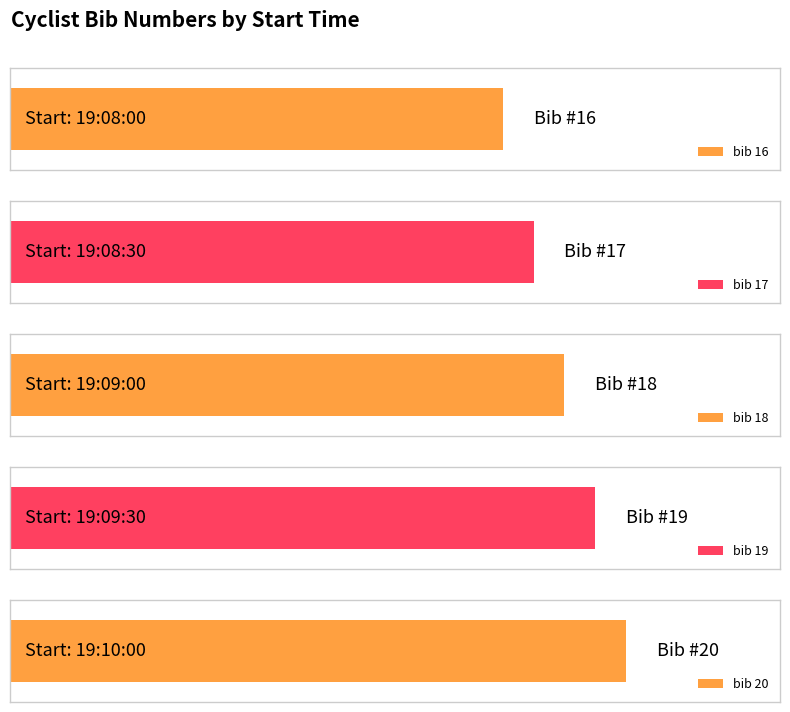

List the labels in order of value, largest first.

19:10:00, 19:09:30, 19:09:00, 19:08:30, 19:08:00